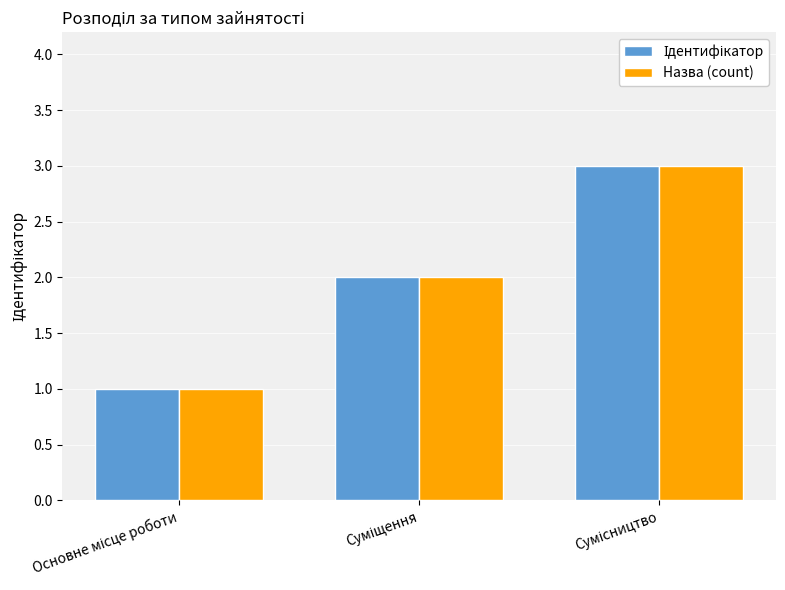

What is the maximum value for Назва (count)?

3